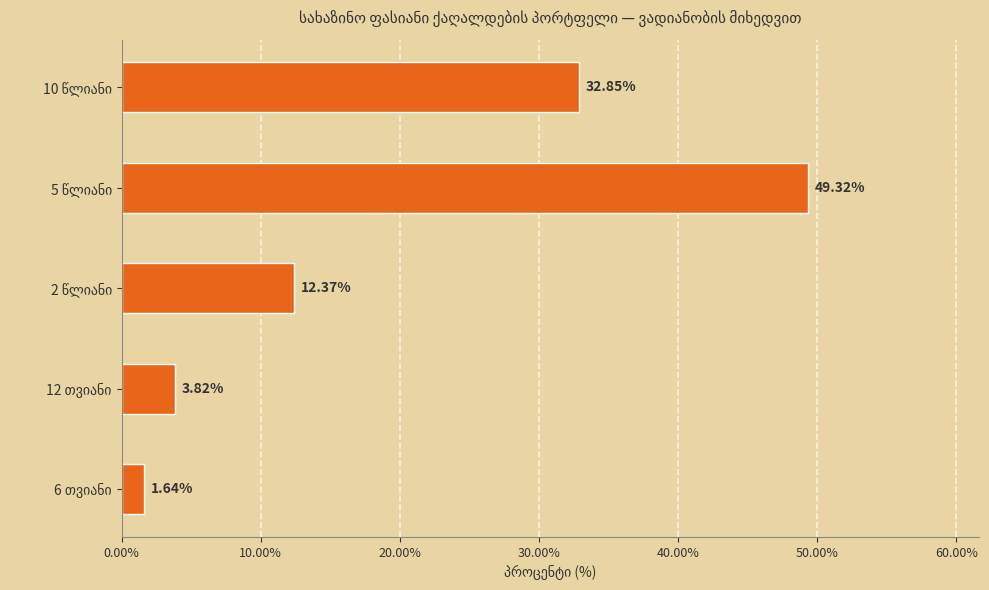

What is the difference between the maximum and second lowest values?

45.5